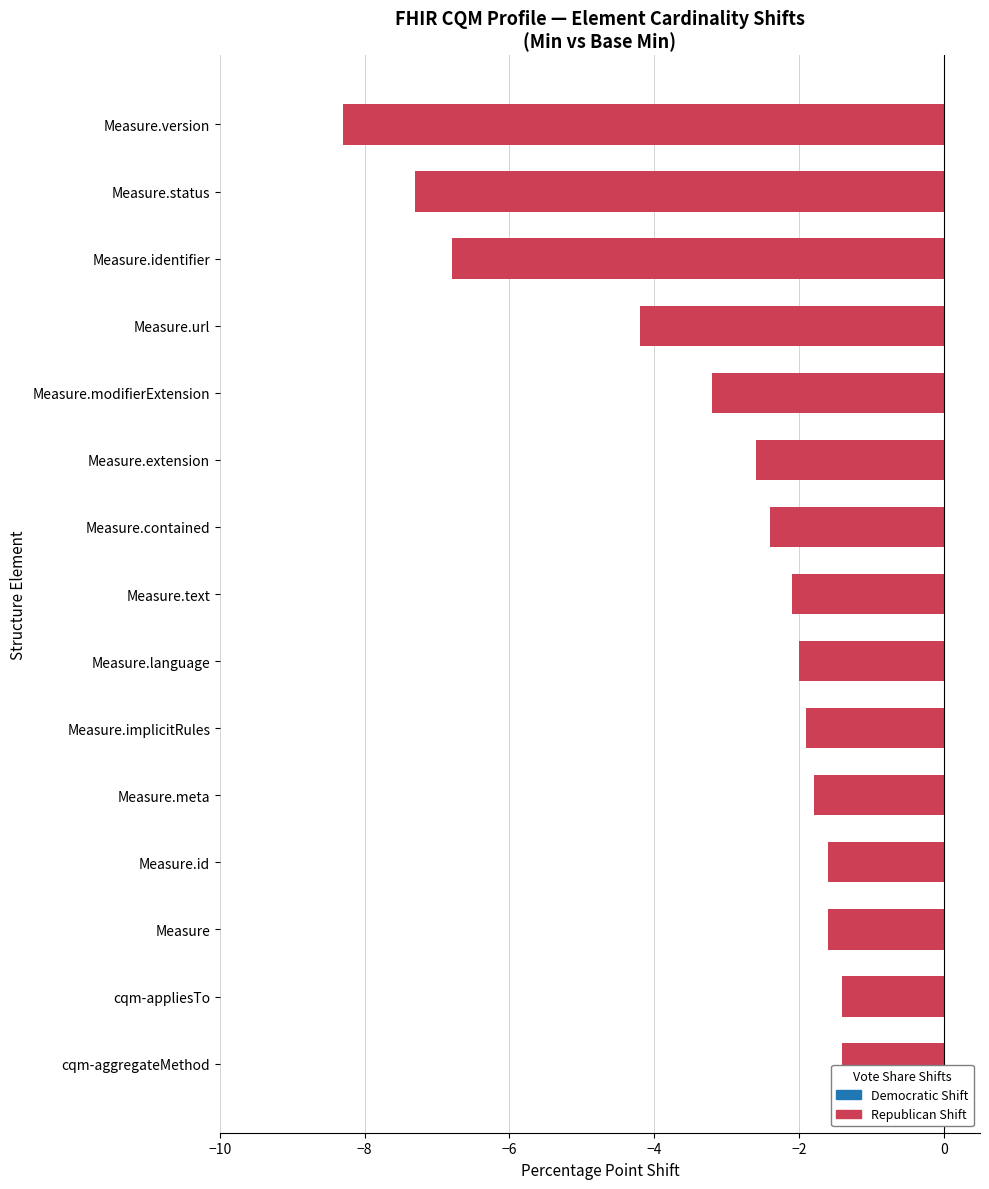

What is the change in value from Measure.meta to Measure.status?

-5.5